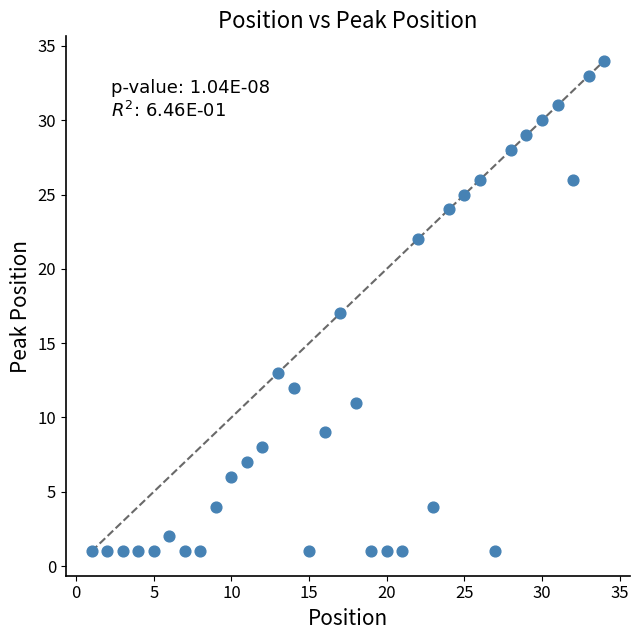

What is the range of X values (max minus min)?

33